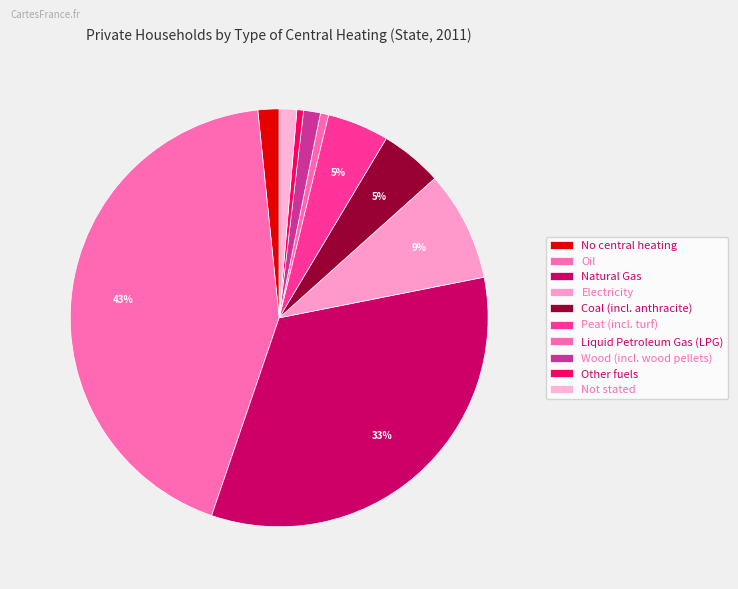

Is the sum of Electricity and Wood (incl. wood pellets) greater than half?

No